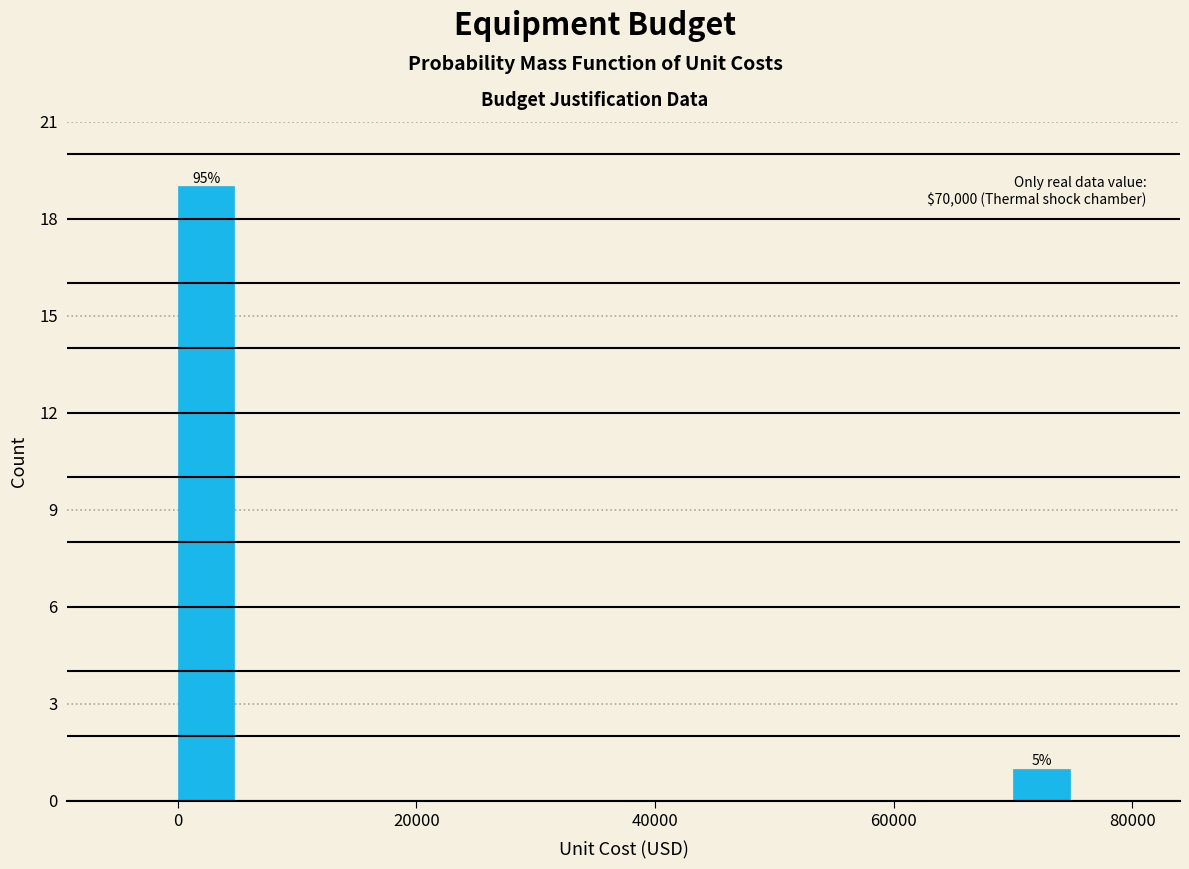

Read against the x-axis, roughly where is the centre of the tallest bar?

2000